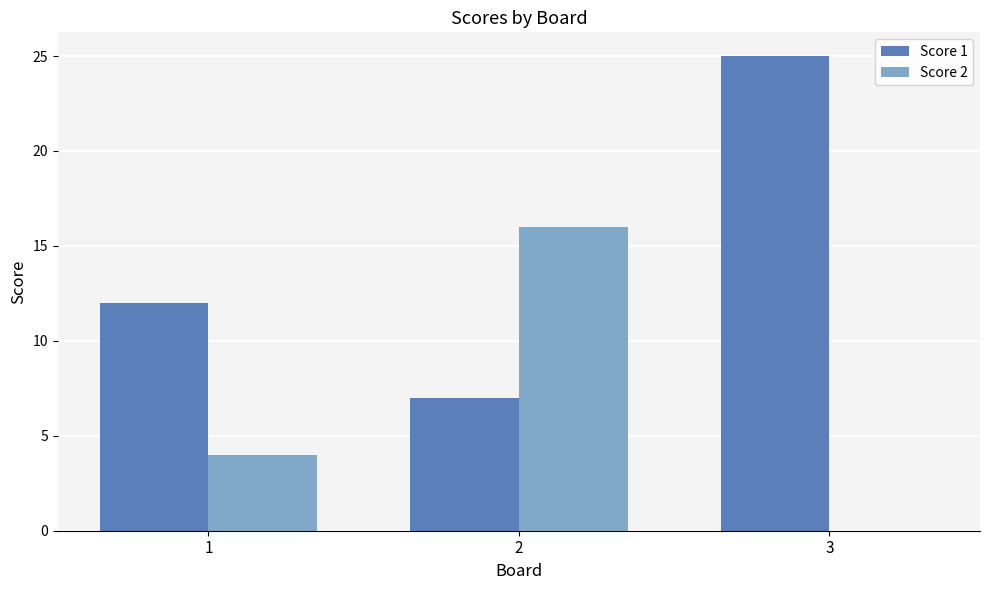

At which category is the sum across all series the highest?

3